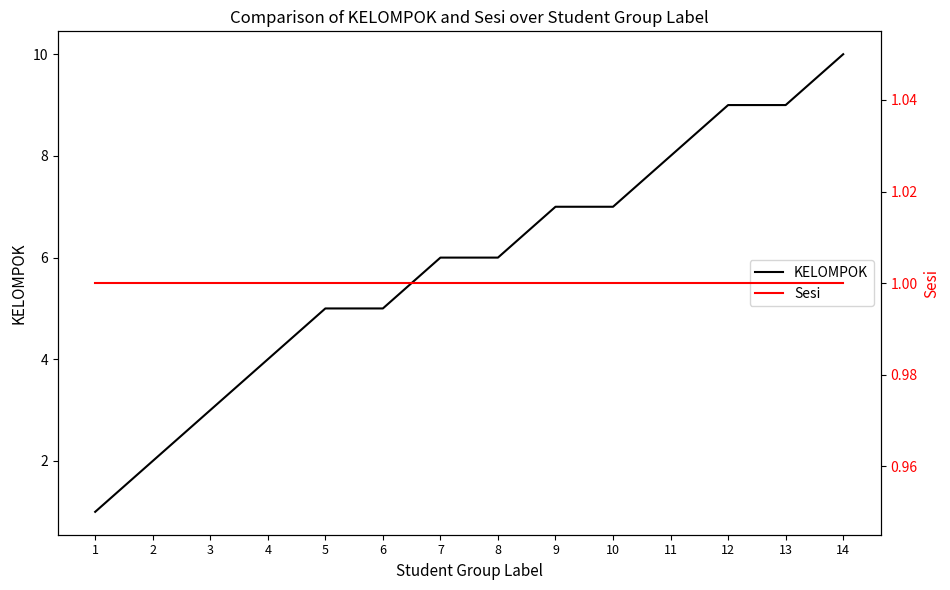

What is the sum of all KELOMPOK values?

82